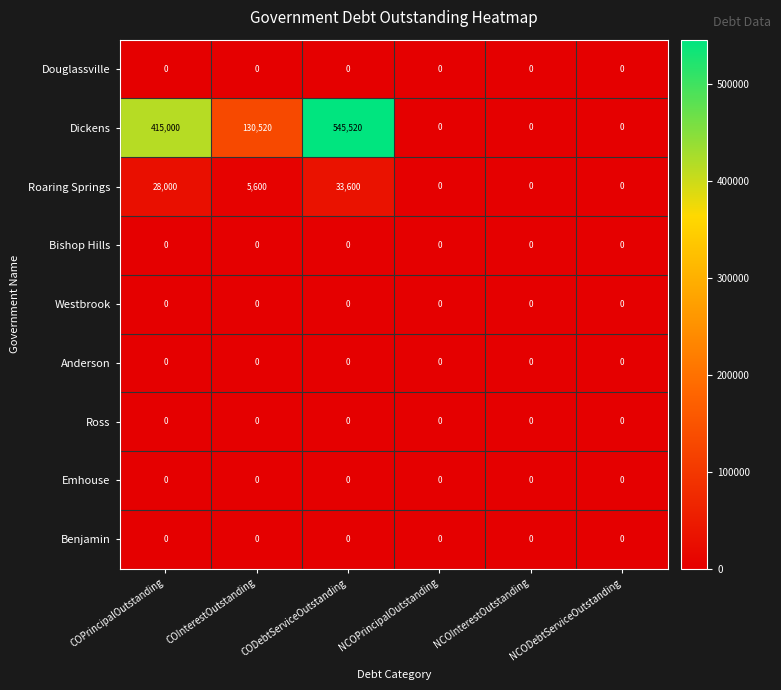

At how many categories does at least one series exceed 49838?

3